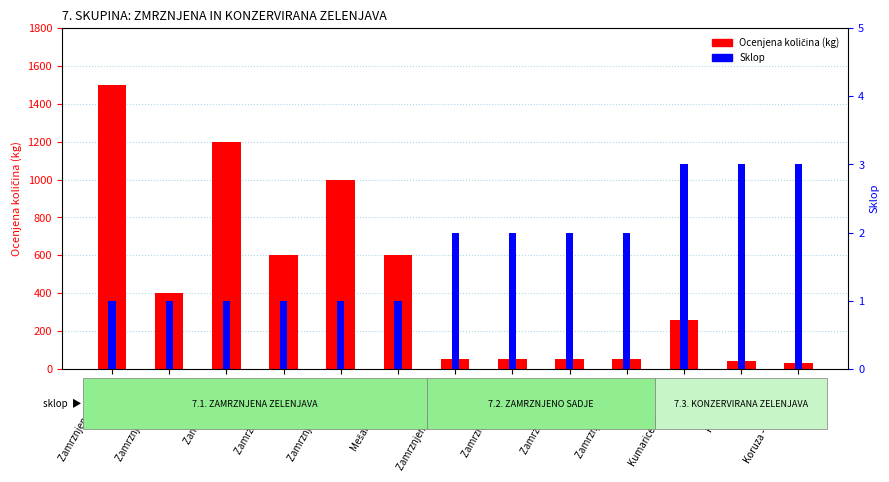

At which category is the sum across all series the highest?

Zamrznjena špinača